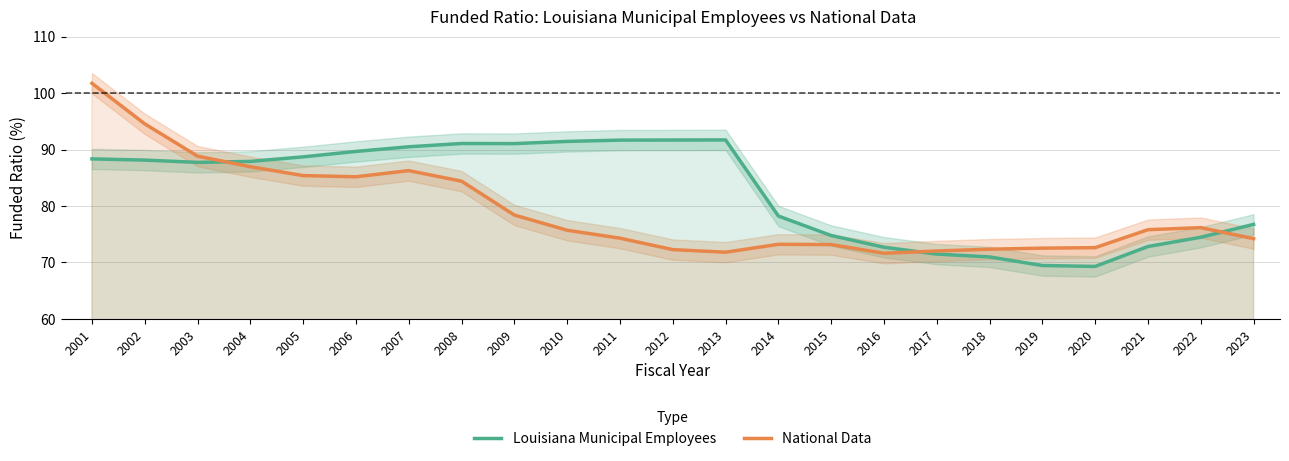

Which label corresponds to the largest value in the chart?

2001